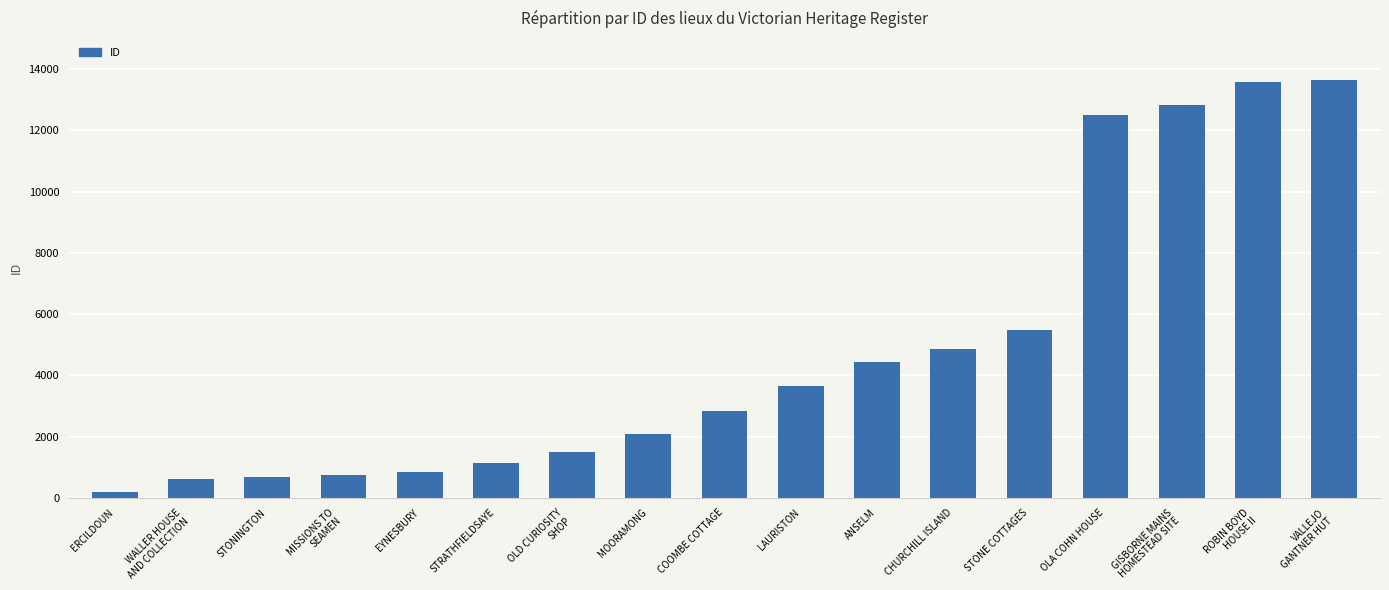

How many data points are less than 2825?

8